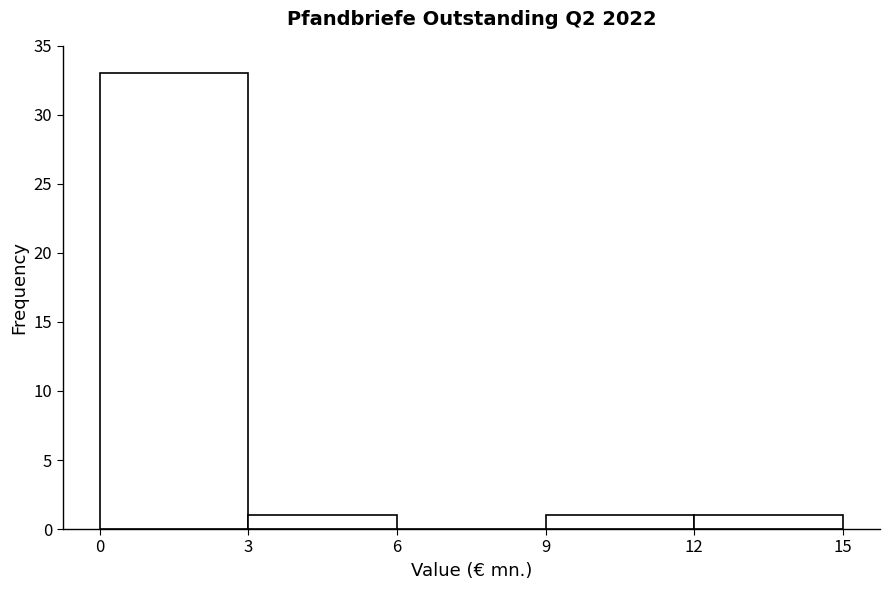

What is the height of the bar covering 3 to 6 on the x-axis? The values are not printed on the chart, so give them approximately, as read against the axis.

1